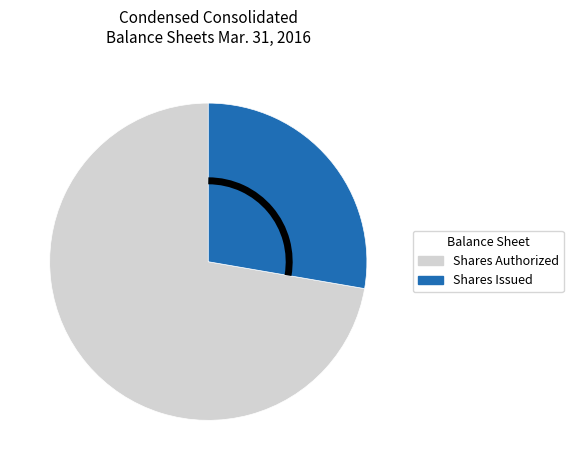

Rank the categories by value from lowest to highest.

Shares Issued, Shares Authorized